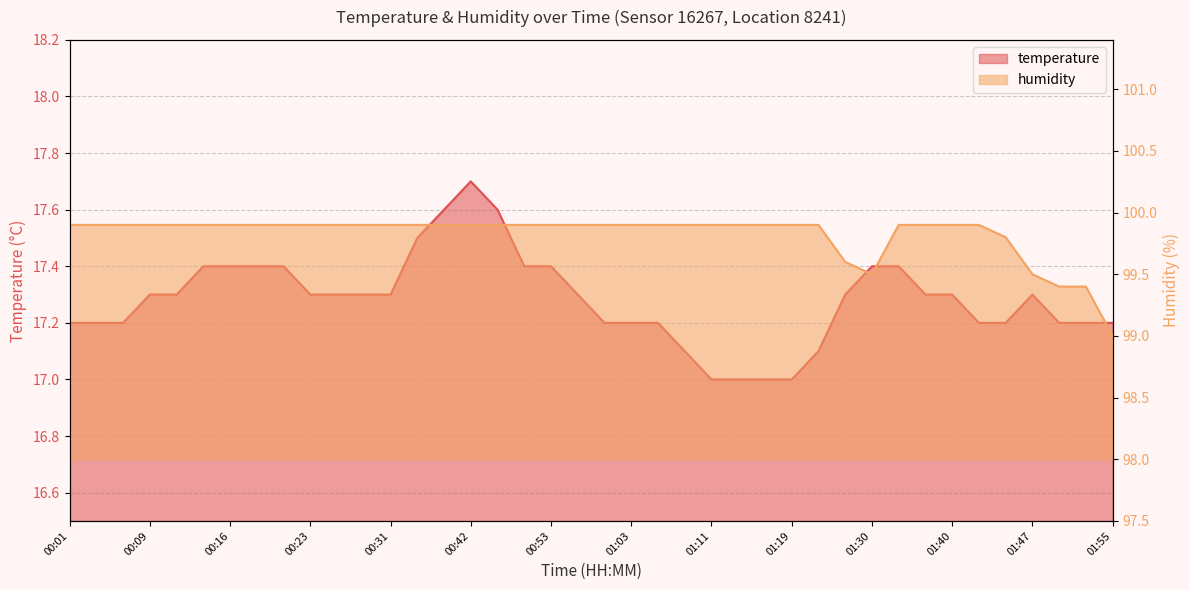

Reading left to right, transcribe all the data shown in this chart.

temperature: 00:01=17.2	00:03=17.2	00:06=17.2	00:09=17.3	00:11=17.3	00:13=17.4	00:16=17.4	00:18=17.4	00:21=17.4	00:23=17.3	00:26=17.3	00:29=17.3	00:31=17.3	00:37=17.5	00:40=17.6	00:42=17.7	00:45=17.6	00:50=17.4	00:53=17.4	00:55=17.3	01:01=17.2	01:03=17.2	01:06=17.2	01:09=17.1	01:11=17.0	01:14=17.0	01:16=17.0	01:19=17.0	01:21=17.1	01:24=17.3	01:30=17.4	01:35=17.4	01:38=17.3	01:40=17.3	01:43=17.2	01:45=17.2	01:47=17.3	01:50=17.2	01:53=17.2	01:55=17.2
humidity: 00:01=99.9	00:03=99.9	00:06=99.9	00:09=99.9	00:11=99.9	00:13=99.9	00:16=99.9	00:18=99.9	00:21=99.9	00:23=99.9	00:26=99.9	00:29=99.9	00:31=99.9	00:37=99.9	00:40=99.9	00:42=99.9	00:45=99.9	00:50=99.9	00:53=99.9	00:55=99.9	01:01=99.9	01:03=99.9	01:06=99.9	01:09=99.9	01:11=99.9	01:14=99.9	01:16=99.9	01:19=99.9	01:21=99.9	01:24=99.6	01:30=99.5	01:35=99.9	01:38=99.9	01:40=99.9	01:43=99.9	01:45=99.8	01:47=99.5	01:50=99.4	01:53=99.4	01:55=99.0